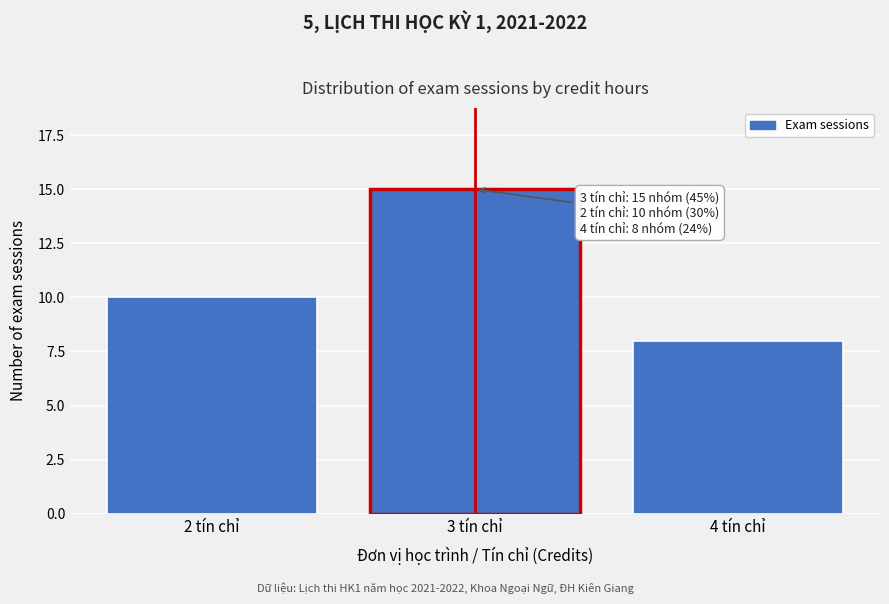

Reading left to right, transcribe all the data shown in this chart.

2 tín chỉ=10	3 tín chỉ=15	4 tín chỉ=8